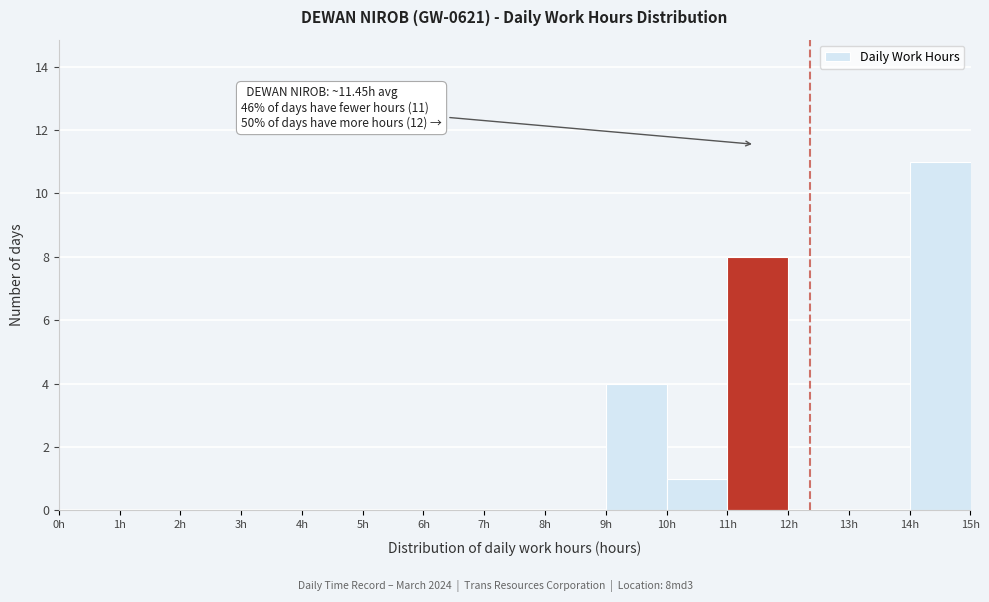

Over which range of the x-axis is the bar tallest?

14 to 15